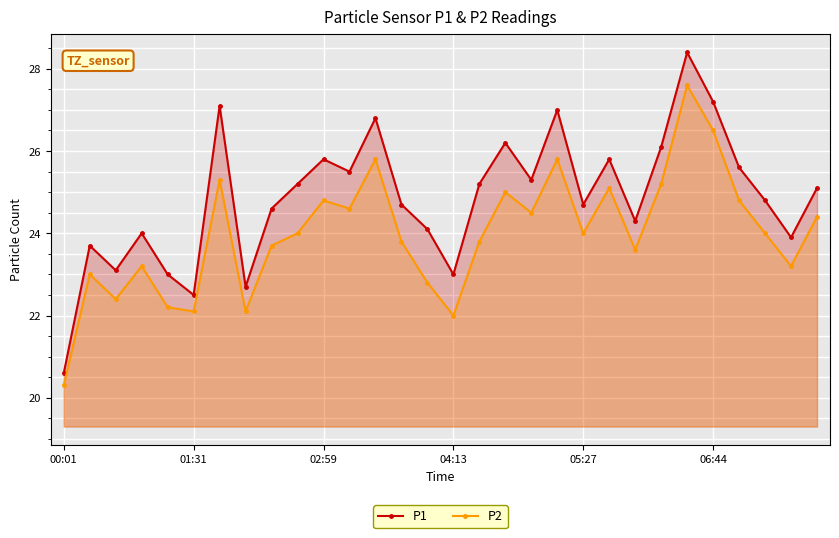

True or false: P1 has more than 1 points higher than both neighbors.

True